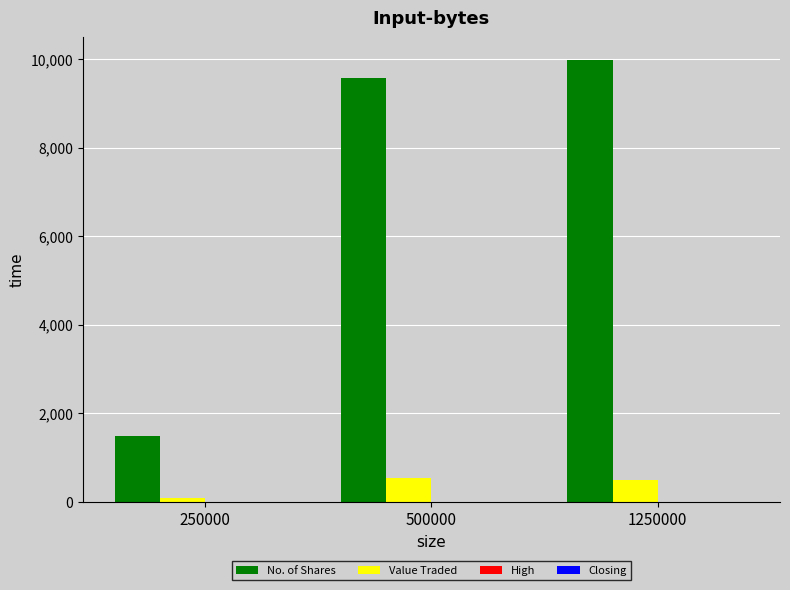

What is the maximum value for No. of Shares?

9985